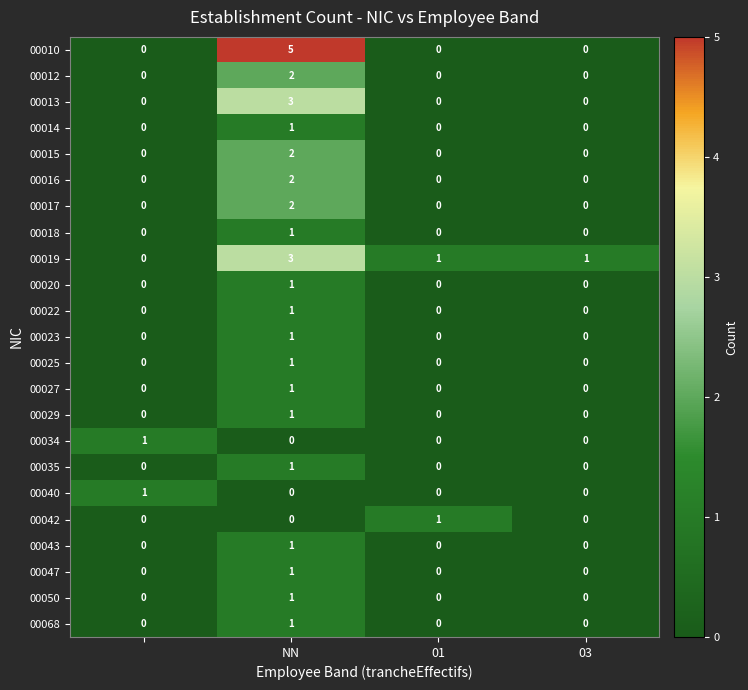

What is the maximum value shown in the chart?

5